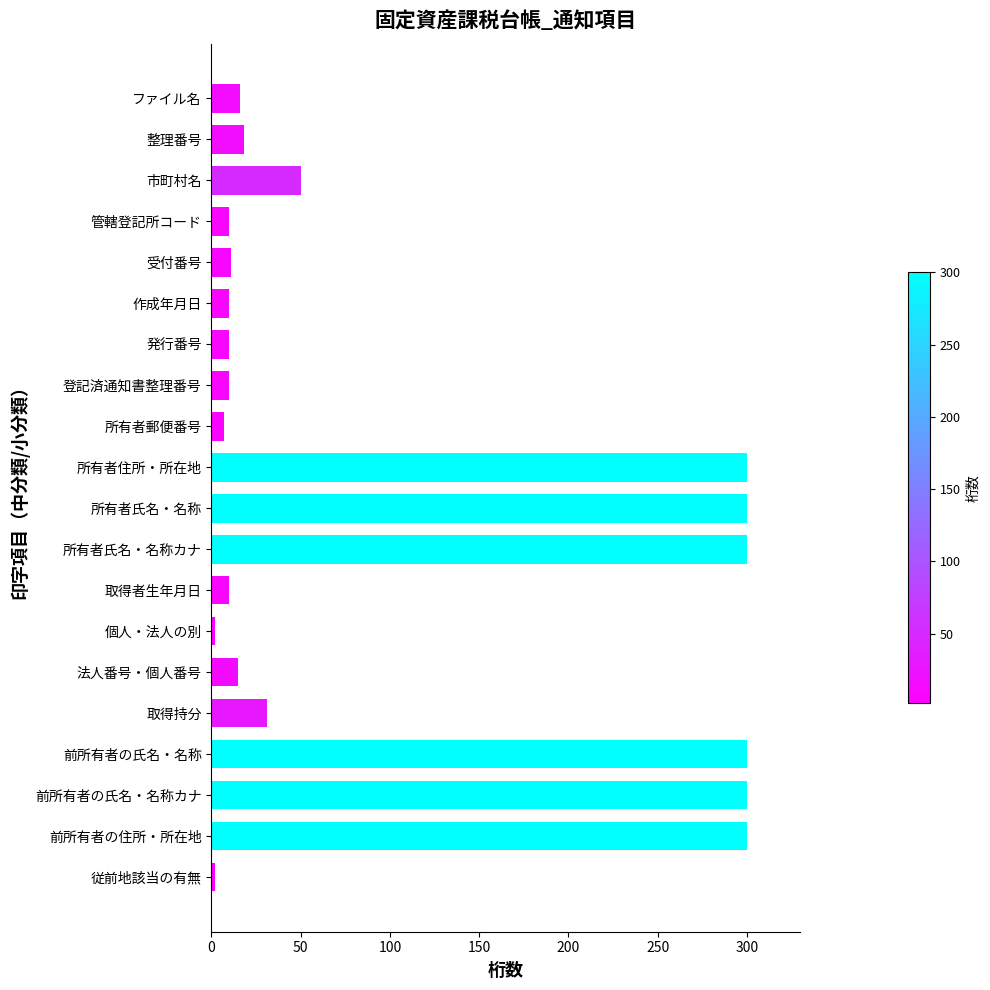

What is the greatest value displayed?

300